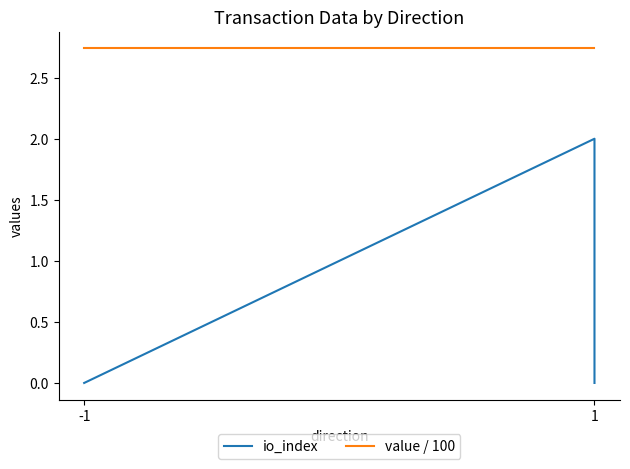

Is it true that io_index equals 0.4 at 1?

False